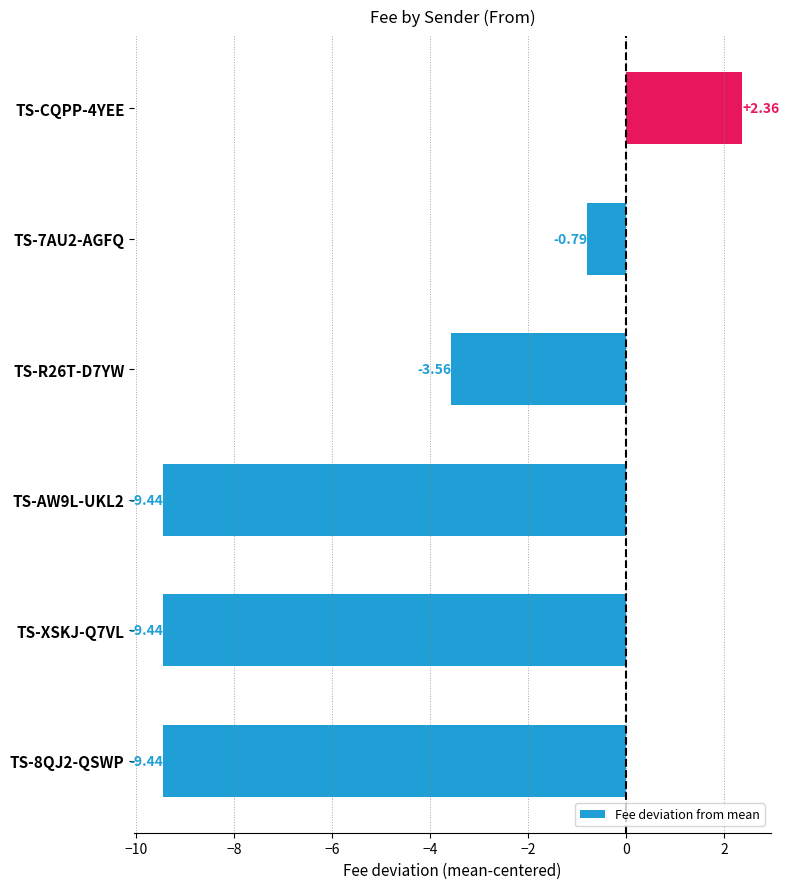

What is the sum of all values?

-30.3